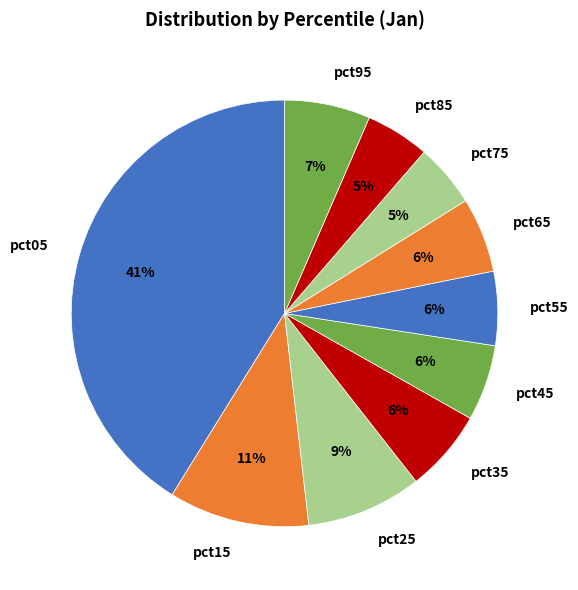

How many segments does this pie chart have?

10